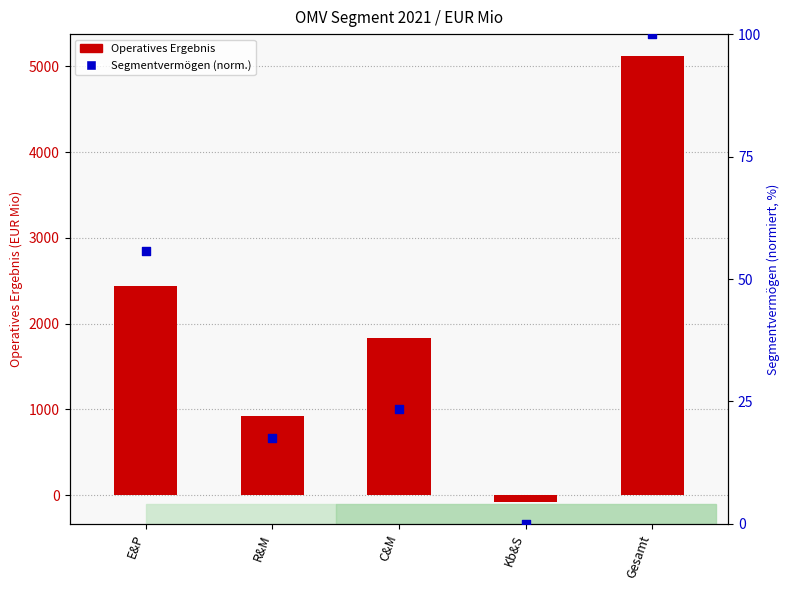

Which series reaches the minimum Y coordinate?

Operatives Ergebnis